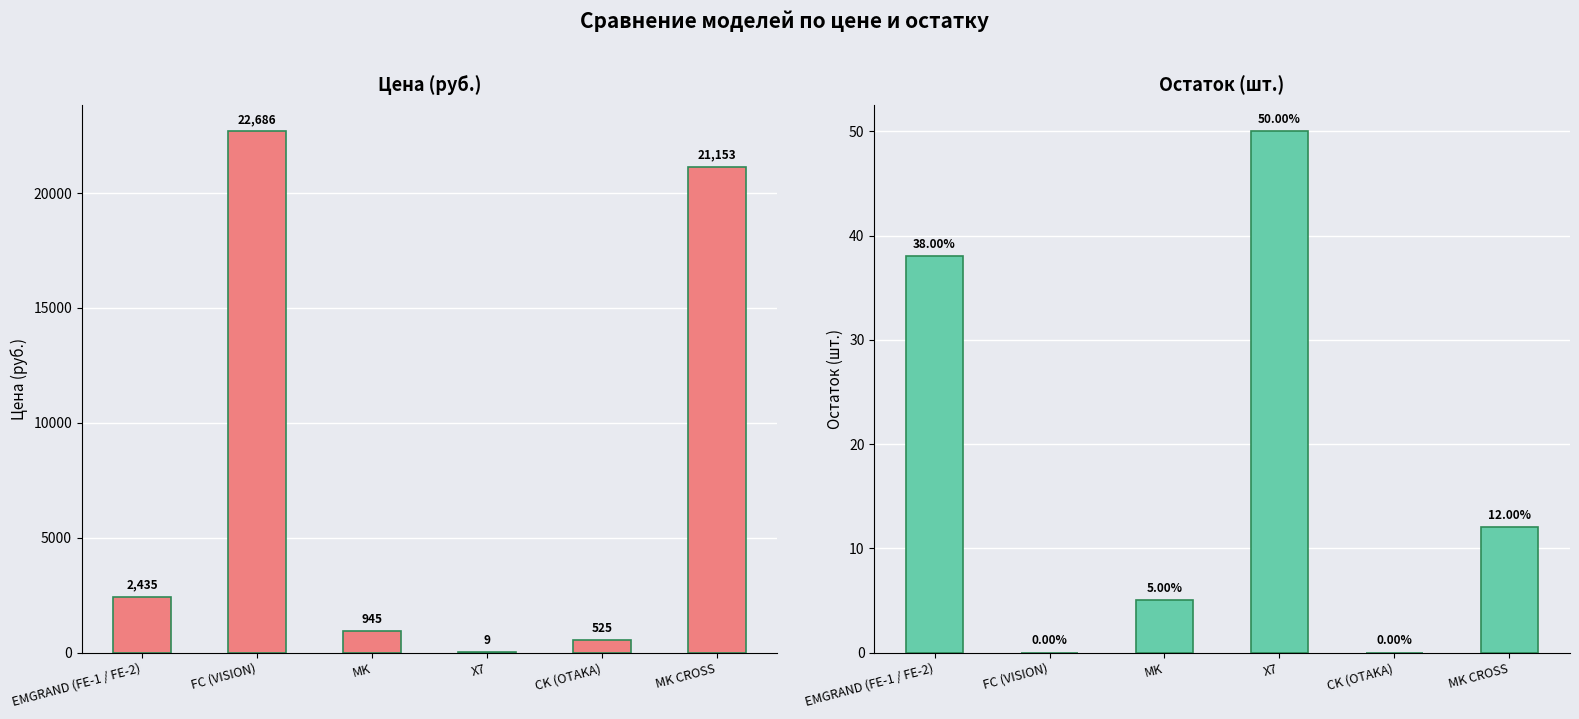

Rank the categories by Цена value from highest to lowest.

FC (VISION), MK CROSS, EMGRAND (FE-1 / FE-2), MK, CK (OTAKA), X7